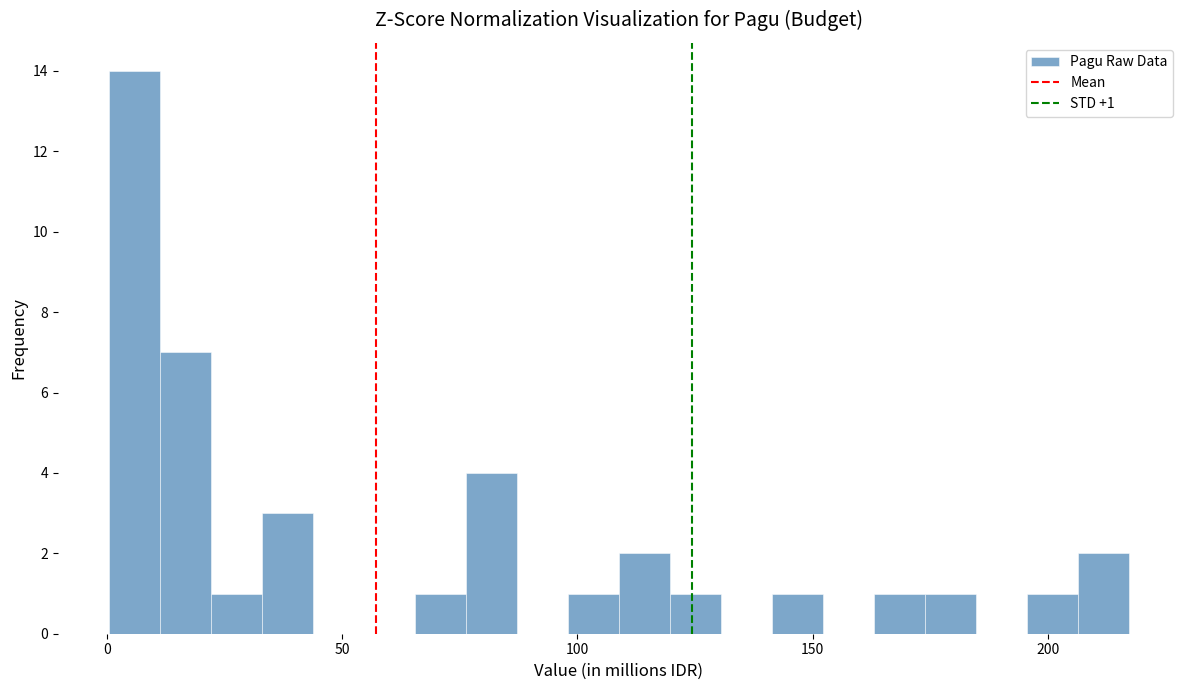

Read against the x-axis, roughly where is the centre of the tallest bar?

5